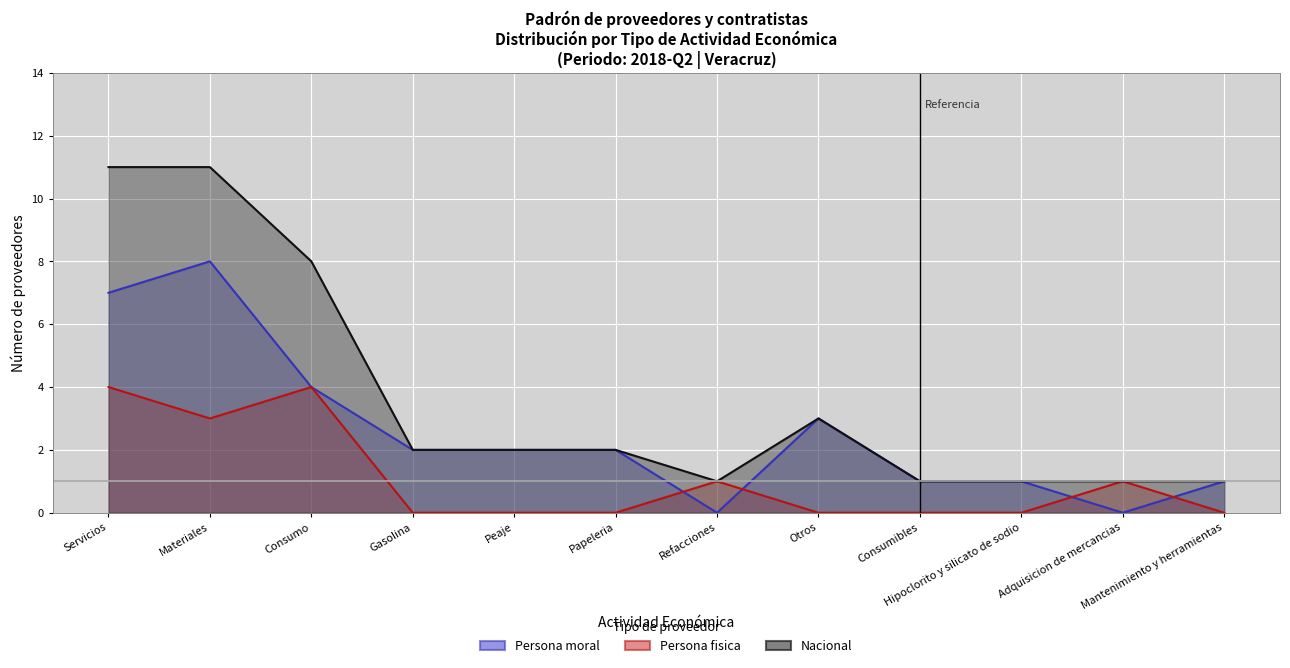

What position from the right is Otros?

5